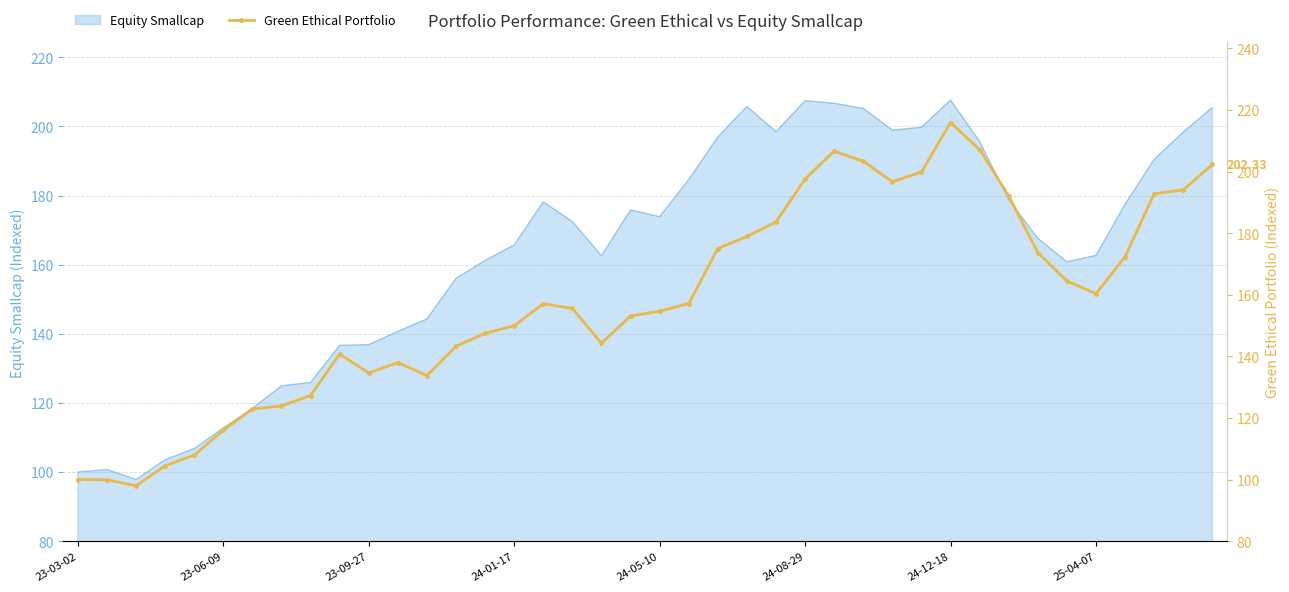

What is the lowest value of the Equity Smallcap series?

97.8